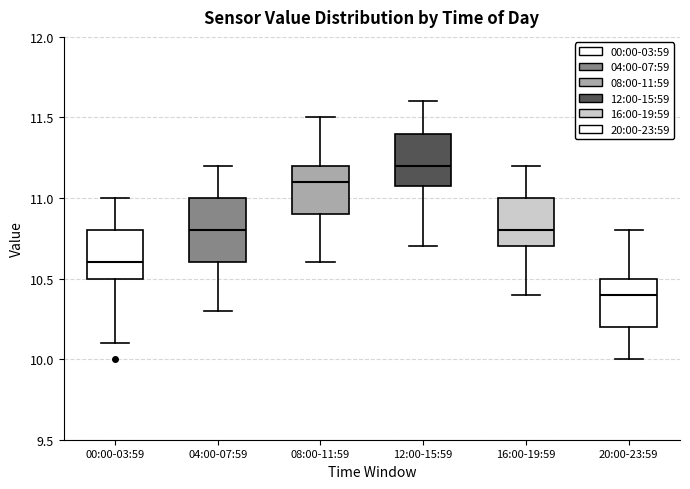

Reading left to right, read every box against the y-axis: the position of its median line, the range the box covers, and the ends of its whiskers. The values are not printed on the chart, so give them approximately, as read against the axis.

00:00-03:59: median 10.6, box 10.5 to 10.8, whiskers 10.1 to 11.0
04:00-07:59: median 10.8, box 10.6 to 11.0, whiskers 10.3 to 11.2
08:00-11:59: median 11.1, box 10.9 to 11.2, whiskers 10.6 to 11.5
12:00-15:59: median 11.2, box 11.1 to 11.4, whiskers 10.7 to 11.6
16:00-19:59: median 10.8, box 10.7 to 11.0, whiskers 10.4 to 11.2
20:00-23:59: median 10.4, box 10.2 to 10.5, whiskers 10.0 to 10.8